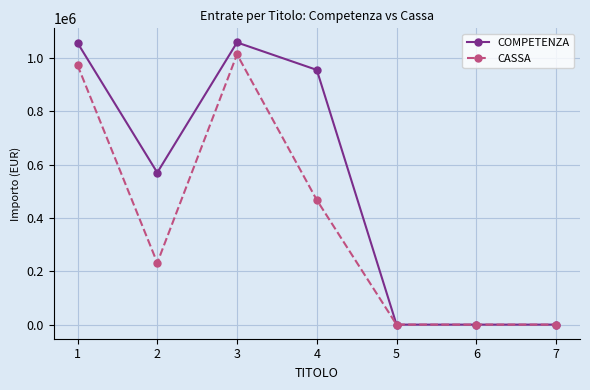

Is the value of COMPETENZA at 4 greater than the value of CASSA at 1?

No